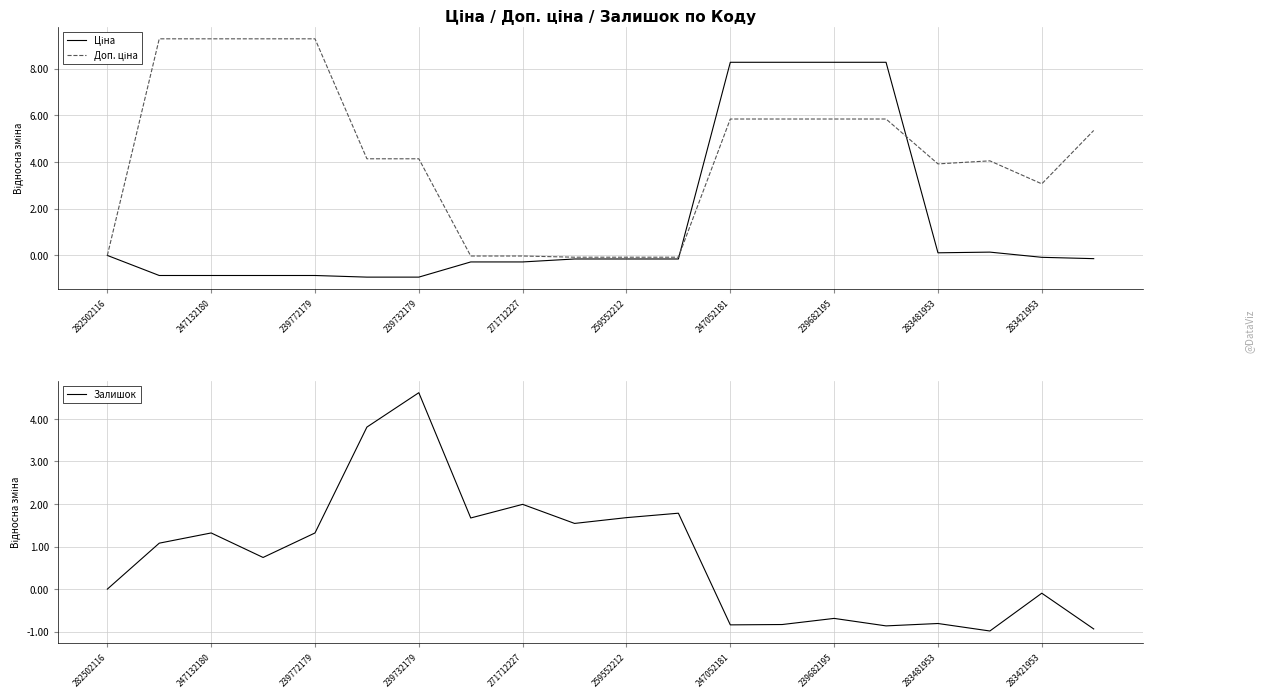

List the series in order of their peak value, highest first.

Доп. ціна, Ціна, Залишок